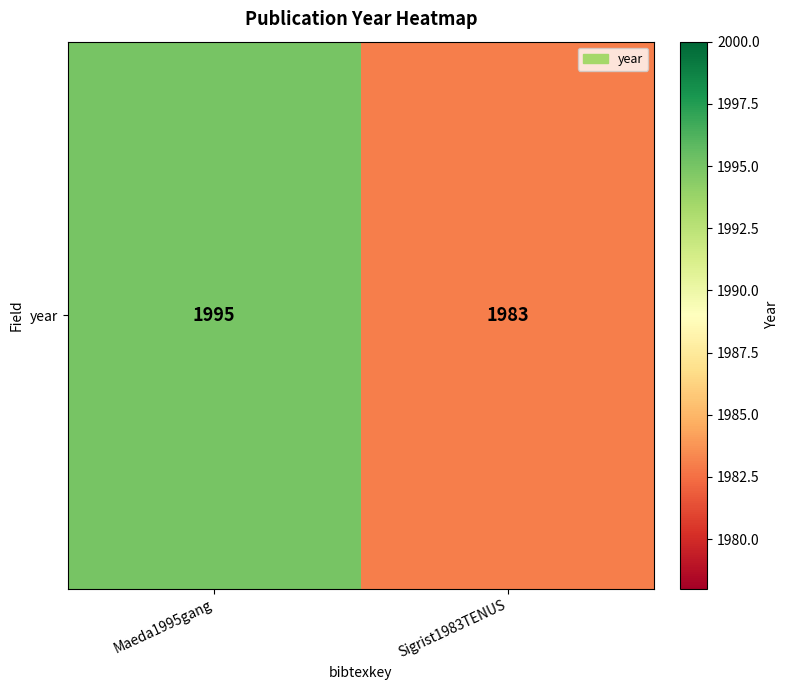

Is it true that the value at Sigrist1983TENUS is 473?

False